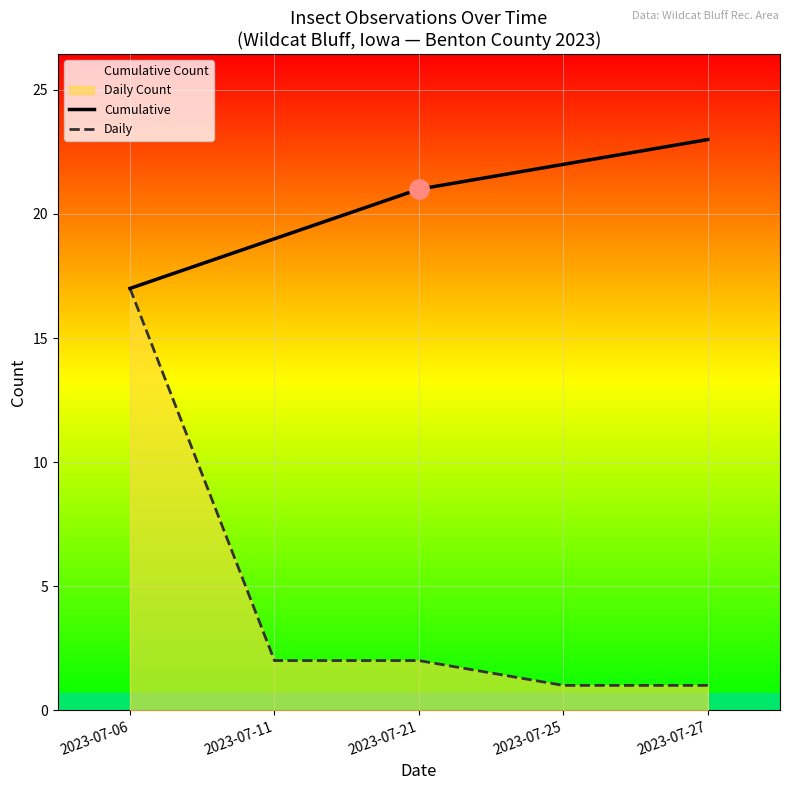

Count the number of data series in this chart.

2